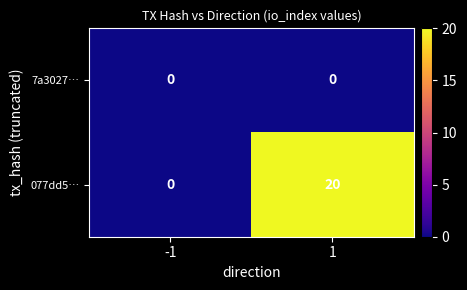

Which series has the largest range (max minus min)?

077dd5…